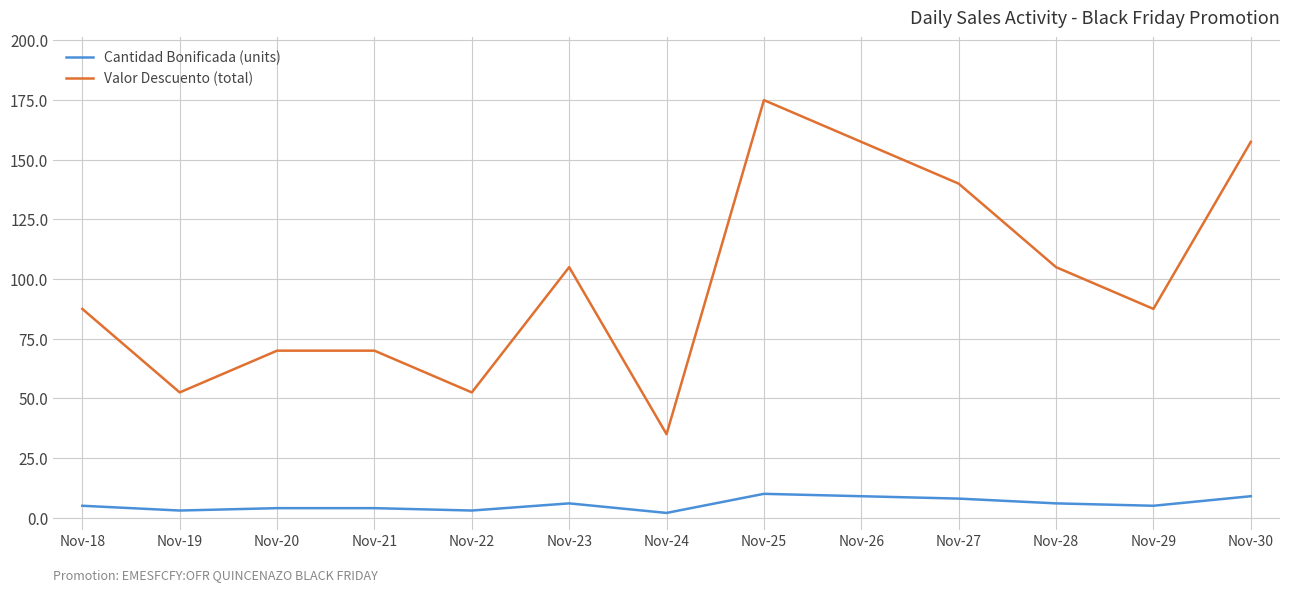

Reading right to left, what are all the values shown in this chart?

Cantidad Bonificada (units): 9.0	5.0	6.0	8.0	9.0	10.0	2.0	6.0	3.0	4.0	4.0	3.0	5.0
Valor Descuento (total): 157.5	87.5	105.0	140.0	157.5	175.0	35.0	105.0	52.5	70.0	70.0	52.5	87.5